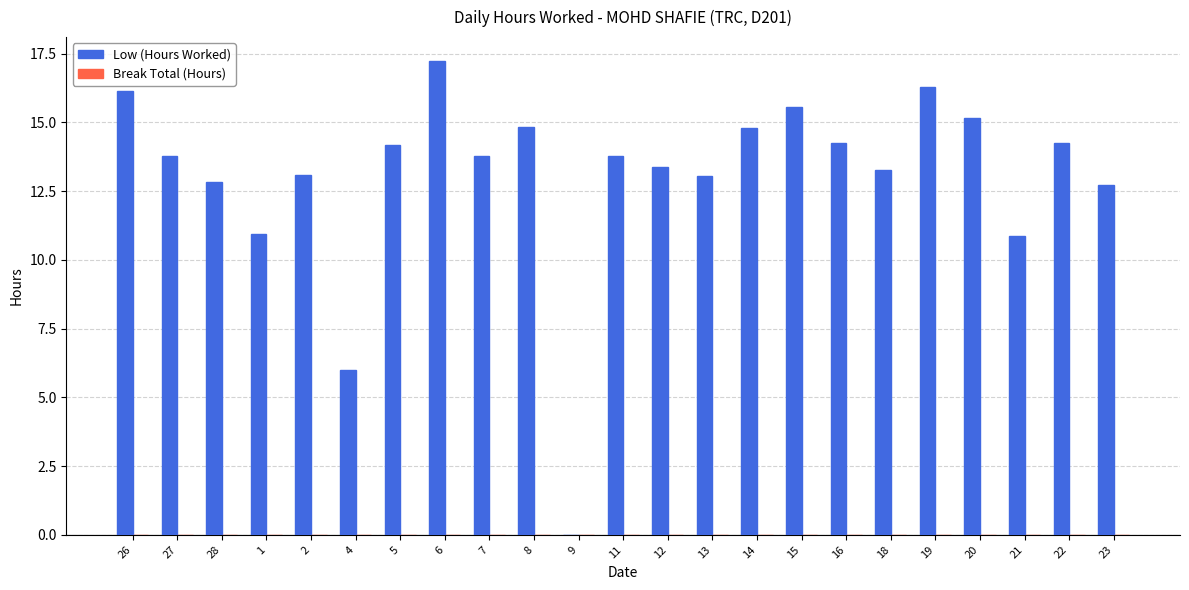

Are the bars horizontal?

No